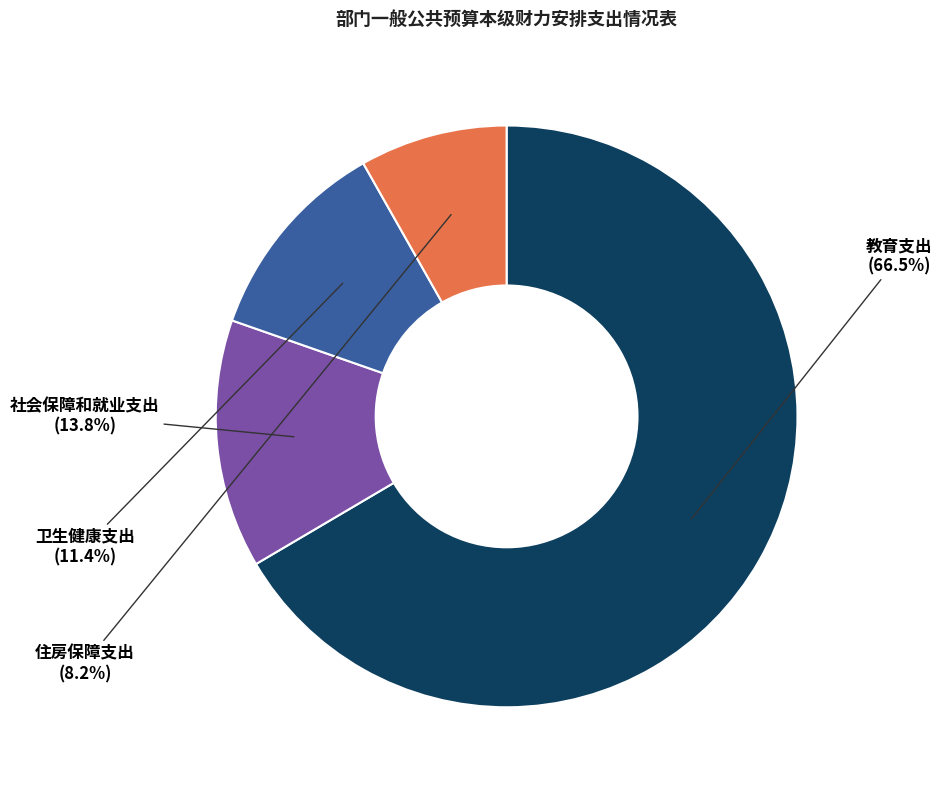

Is 教育支出 the majority of the pie?

Yes